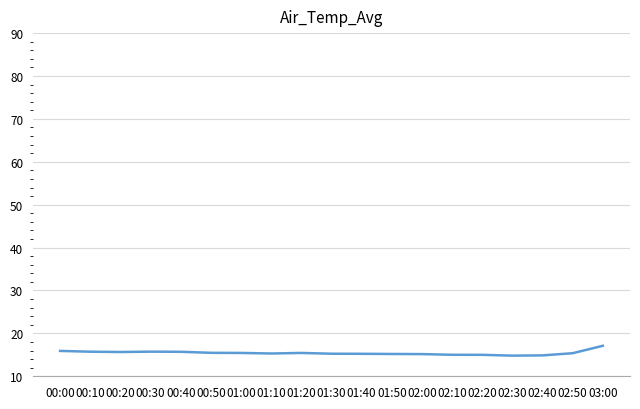

What is the smallest value displayed?

14.8